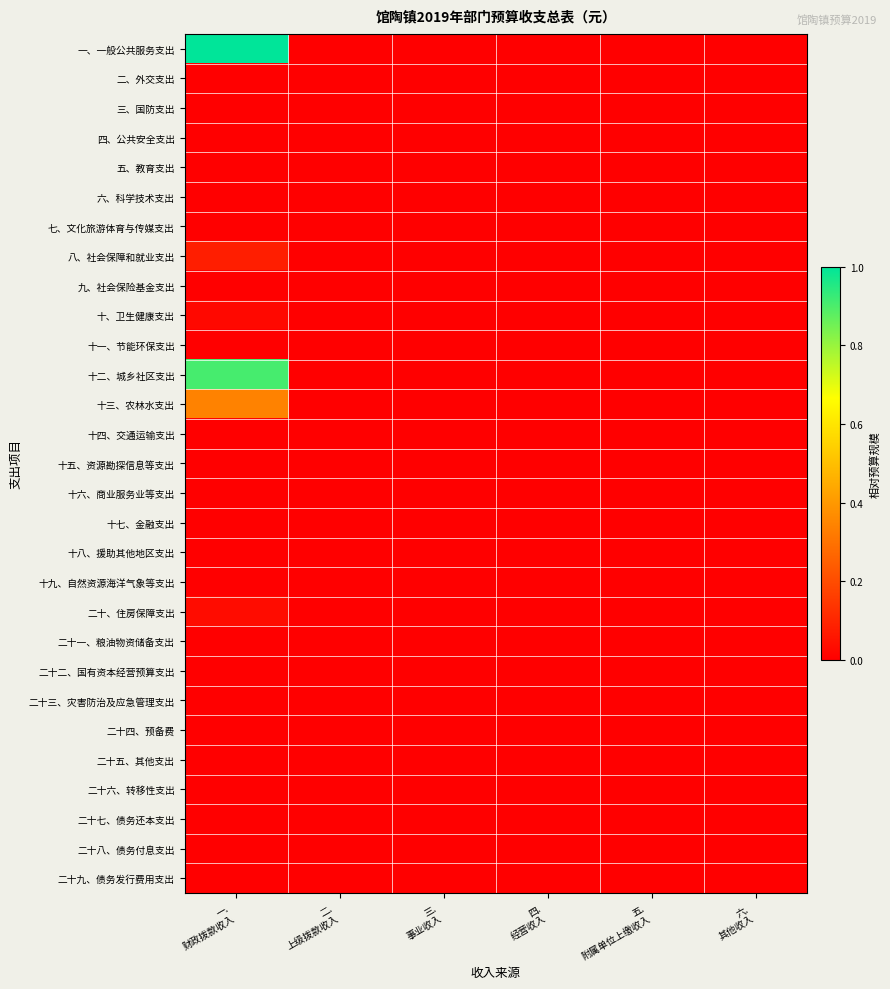

Reading left to right, list all the values displayed in this chart.

一、一般公共服务支出: 一.
财政拨款收入=1.0	二.
上级拨款收入=0.0	三.
事业收入=0.0	四.
经营收入=0.0	五.
附属单位上缴收入=0.0	六.
其他收入=0.0
二、外交支出: 一.
财政拨款收入=0.0	二.
上级拨款收入=0.0	三.
事业收入=0.0	四.
经营收入=0.0	五.
附属单位上缴收入=0.0	六.
其他收入=0.0
三、国防支出: 一.
财政拨款收入=0.0	二.
上级拨款收入=0.0	三.
事业收入=0.0	四.
经营收入=0.0	五.
附属单位上缴收入=0.0	六.
其他收入=0.0
四、公共安全支出: 一.
财政拨款收入=0.0	二.
上级拨款收入=0.0	三.
事业收入=0.0	四.
经营收入=0.0	五.
附属单位上缴收入=0.0	六.
其他收入=0.0
五、教育支出: 一.
财政拨款收入=0.0	二.
上级拨款收入=0.0	三.
事业收入=0.0	四.
经营收入=0.0	五.
附属单位上缴收入=0.0	六.
其他收入=0.0
六、科学技术支出: 一.
财政拨款收入=0.0	二.
上级拨款收入=0.0	三.
事业收入=0.0	四.
经营收入=0.0	五.
附属单位上缴收入=0.0	六.
其他收入=0.0
七、文化旅游体育与传媒支出: 一.
财政拨款收入=0.0	二.
上级拨款收入=0.0	三.
事业收入=0.0	四.
经营收入=0.0	五.
附属单位上缴收入=0.0	六.
其他收入=0.0
八、社会保障和就业支出: 一.
财政拨款收入=0.1	二.
上级拨款收入=0.0	三.
事业收入=0.0	四.
经营收入=0.0	五.
附属单位上缴收入=0.0	六.
其他收入=0.0
九、社会保险基金支出: 一.
财政拨款收入=0.0	二.
上级拨款收入=0.0	三.
事业收入=0.0	四.
经营收入=0.0	五.
附属单位上缴收入=0.0	六.
其他收入=0.0
十、卫生健康支出: 一.
财政拨款收入=0.0	二.
上级拨款收入=0.0	三.
事业收入=0.0	四.
经营收入=0.0	五.
附属单位上缴收入=0.0	六.
其他收入=0.0
十一、节能环保支出: 一.
财政拨款收入=0.0	二.
上级拨款收入=0.0	三.
事业收入=0.0	四.
经营收入=0.0	五.
附属单位上缴收入=0.0	六.
其他收入=0.0
十二、城乡社区支出: 一.
财政拨款收入=0.9	二.
上级拨款收入=0.0	三.
事业收入=0.0	四.
经营收入=0.0	五.
附属单位上缴收入=0.0	六.
其他收入=0.0
十三、农林水支出: 一.
财政拨款收入=0.3	二.
上级拨款收入=0.0	三.
事业收入=0.0	四.
经营收入=0.0	五.
附属单位上缴收入=0.0	六.
其他收入=0.0
十四、交通运输支出: 一.
财政拨款收入=0.0	二.
上级拨款收入=0.0	三.
事业收入=0.0	四.
经营收入=0.0	五.
附属单位上缴收入=0.0	六.
其他收入=0.0
十五、资源勘探信息等支出: 一.
财政拨款收入=0.0	二.
上级拨款收入=0.0	三.
事业收入=0.0	四.
经营收入=0.0	五.
附属单位上缴收入=0.0	六.
其他收入=0.0
十六、商业服务业等支出: 一.
财政拨款收入=0.0	二.
上级拨款收入=0.0	三.
事业收入=0.0	四.
经营收入=0.0	五.
附属单位上缴收入=0.0	六.
其他收入=0.0
十七、金融支出: 一.
财政拨款收入=0.0	二.
上级拨款收入=0.0	三.
事业收入=0.0	四.
经营收入=0.0	五.
附属单位上缴收入=0.0	六.
其他收入=0.0
十八、援助其他地区支出: 一.
财政拨款收入=0.0	二.
上级拨款收入=0.0	三.
事业收入=0.0	四.
经营收入=0.0	五.
附属单位上缴收入=0.0	六.
其他收入=0.0
十九、自然资源海洋气象等支出: 一.
财政拨款收入=0.0	二.
上级拨款收入=0.0	三.
事业收入=0.0	四.
经营收入=0.0	五.
附属单位上缴收入=0.0	六.
其他收入=0.0
二十、住房保障支出: 一.
财政拨款收入=0.0	二.
上级拨款收入=0.0	三.
事业收入=0.0	四.
经营收入=0.0	五.
附属单位上缴收入=0.0	六.
其他收入=0.0
二十一、粮油物资储备支出: 一.
财政拨款收入=0.0	二.
上级拨款收入=0.0	三.
事业收入=0.0	四.
经营收入=0.0	五.
附属单位上缴收入=0.0	六.
其他收入=0.0
二十二、国有资本经营预算支出: 一.
财政拨款收入=0.0	二.
上级拨款收入=0.0	三.
事业收入=0.0	四.
经营收入=0.0	五.
附属单位上缴收入=0.0	六.
其他收入=0.0
二十三、灾害防治及应急管理支出: 一.
财政拨款收入=0.0	二.
上级拨款收入=0.0	三.
事业收入=0.0	四.
经营收入=0.0	五.
附属单位上缴收入=0.0	六.
其他收入=0.0
二十四、预备费: 一.
财政拨款收入=0.0	二.
上级拨款收入=0.0	三.
事业收入=0.0	四.
经营收入=0.0	五.
附属单位上缴收入=0.0	六.
其他收入=0.0
二十五、其他支出: 一.
财政拨款收入=0.0	二.
上级拨款收入=0.0	三.
事业收入=0.0	四.
经营收入=0.0	五.
附属单位上缴收入=0.0	六.
其他收入=0.0
二十六、转移性支出: 一.
财政拨款收入=0.0	二.
上级拨款收入=0.0	三.
事业收入=0.0	四.
经营收入=0.0	五.
附属单位上缴收入=0.0	六.
其他收入=0.0
二十七、债务还本支出: 一.
财政拨款收入=0.0	二.
上级拨款收入=0.0	三.
事业收入=0.0	四.
经营收入=0.0	五.
附属单位上缴收入=0.0	六.
其他收入=0.0
二十八、债务付息支出: 一.
财政拨款收入=0.0	二.
上级拨款收入=0.0	三.
事业收入=0.0	四.
经营收入=0.0	五.
附属单位上缴收入=0.0	六.
其他收入=0.0
二十九、债务发行费用支出: 一.
财政拨款收入=0.0	二.
上级拨款收入=0.0	三.
事业收入=0.0	四.
经营收入=0.0	五.
附属单位上缴收入=0.0	六.
其他收入=0.0